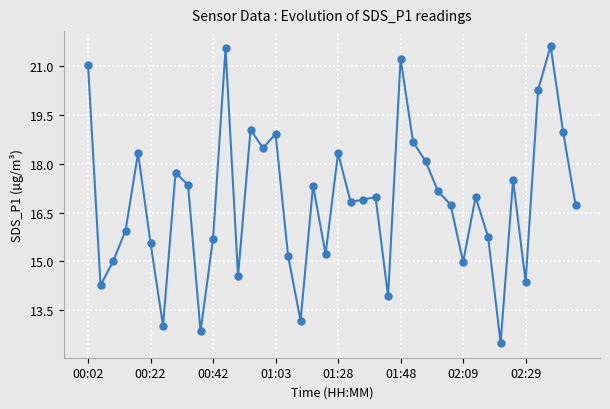

How many points are higher than both their immediate neighbors (excluding endpoints)?

12